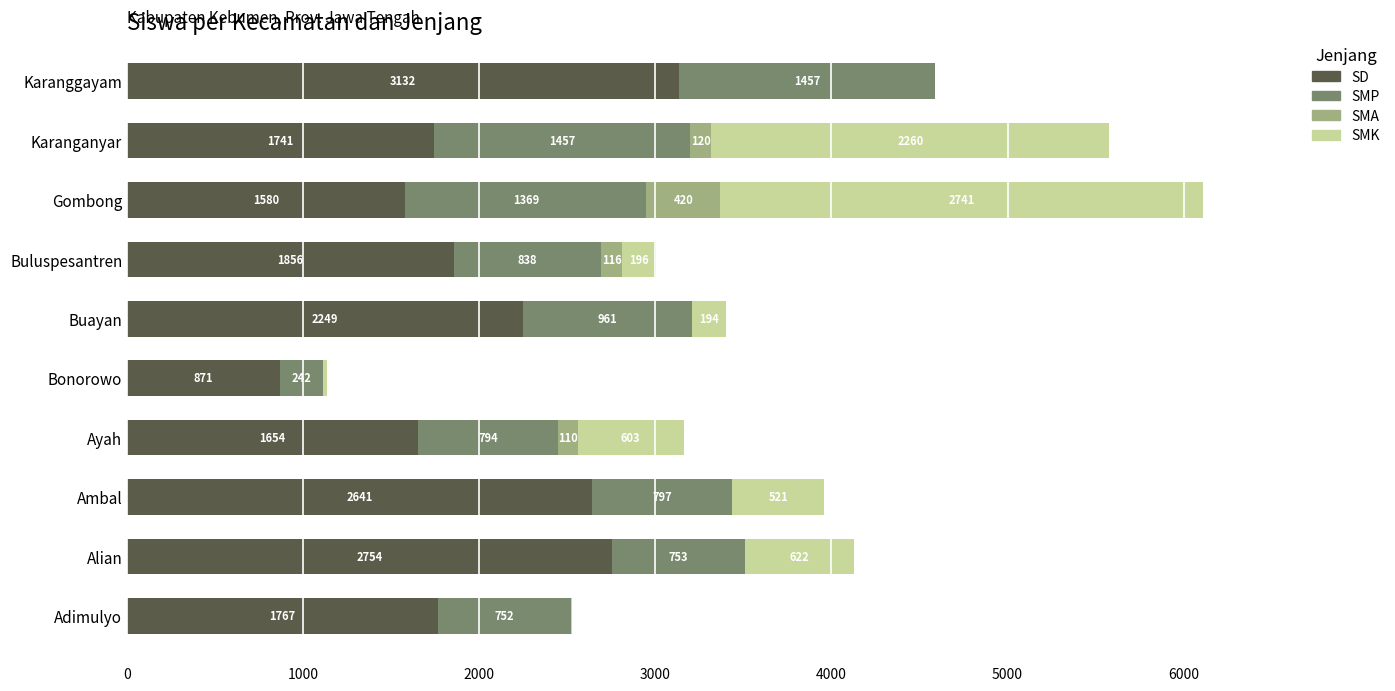

Is it true that SD equals 2754 at Alian?

True